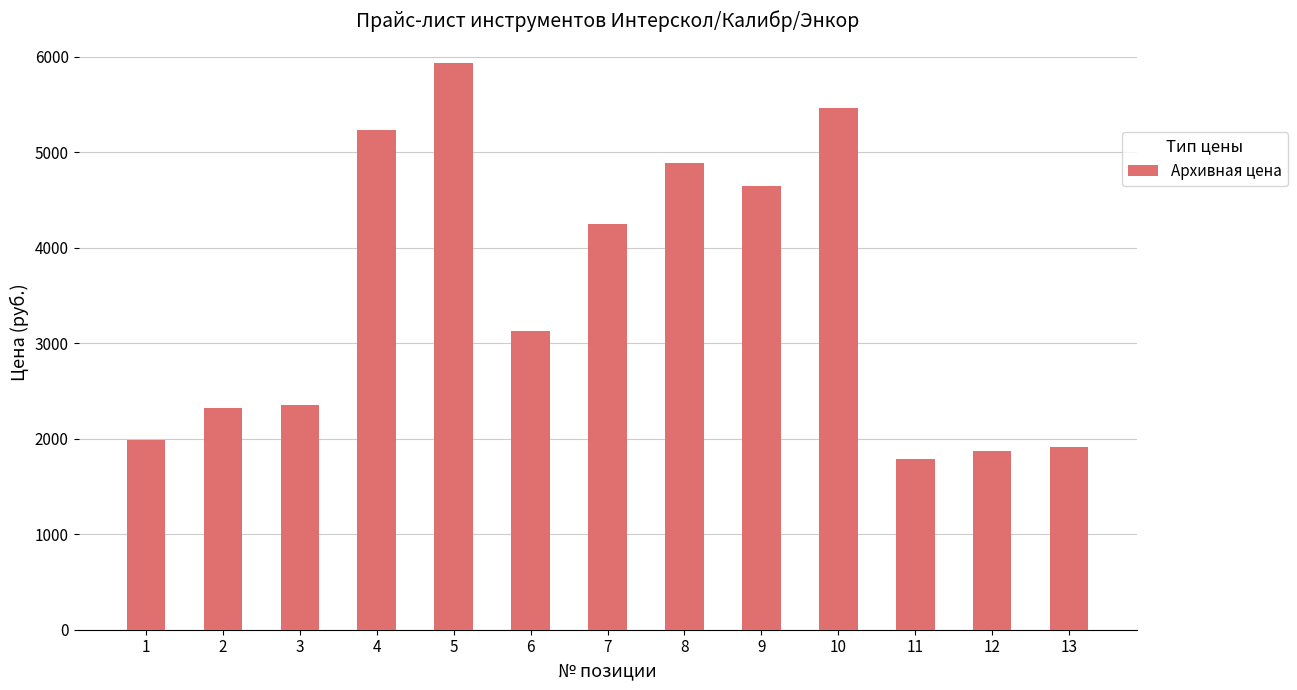

At which label does the data first exceed 3134?

4